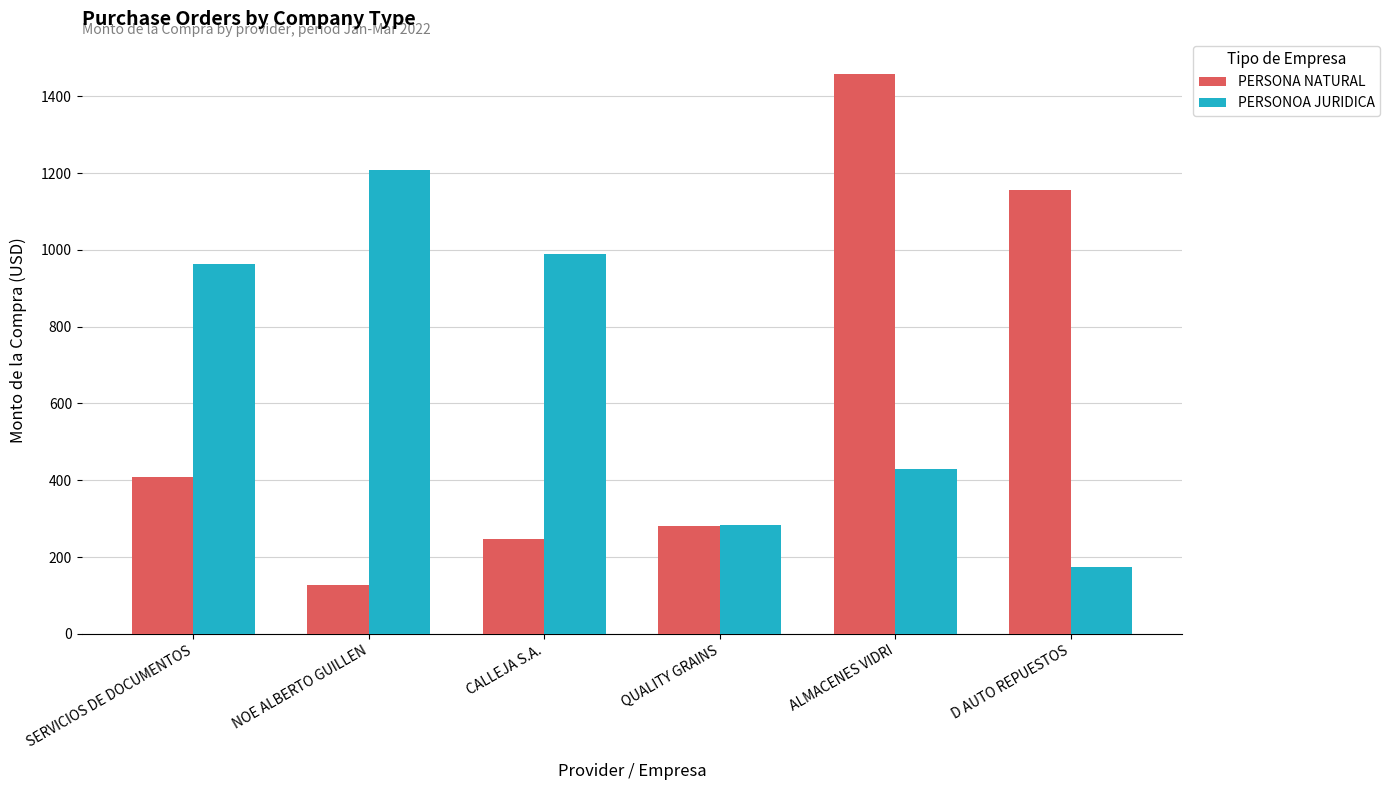

What is the label of the 4th bar from the left?

QUALITY GRAINS